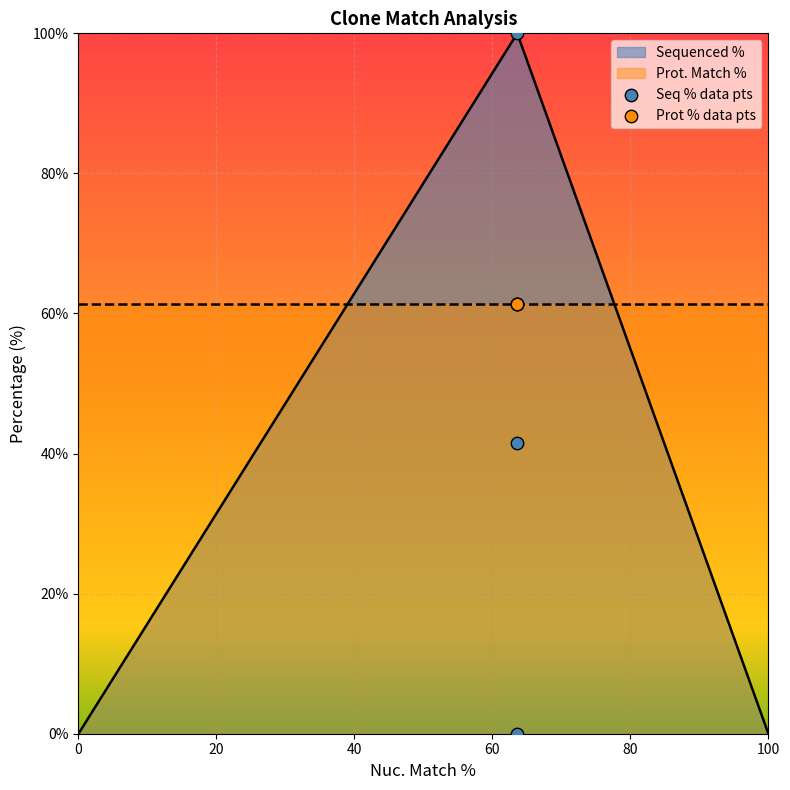

Between 63.6 and 63.6, which is larger?

63.6